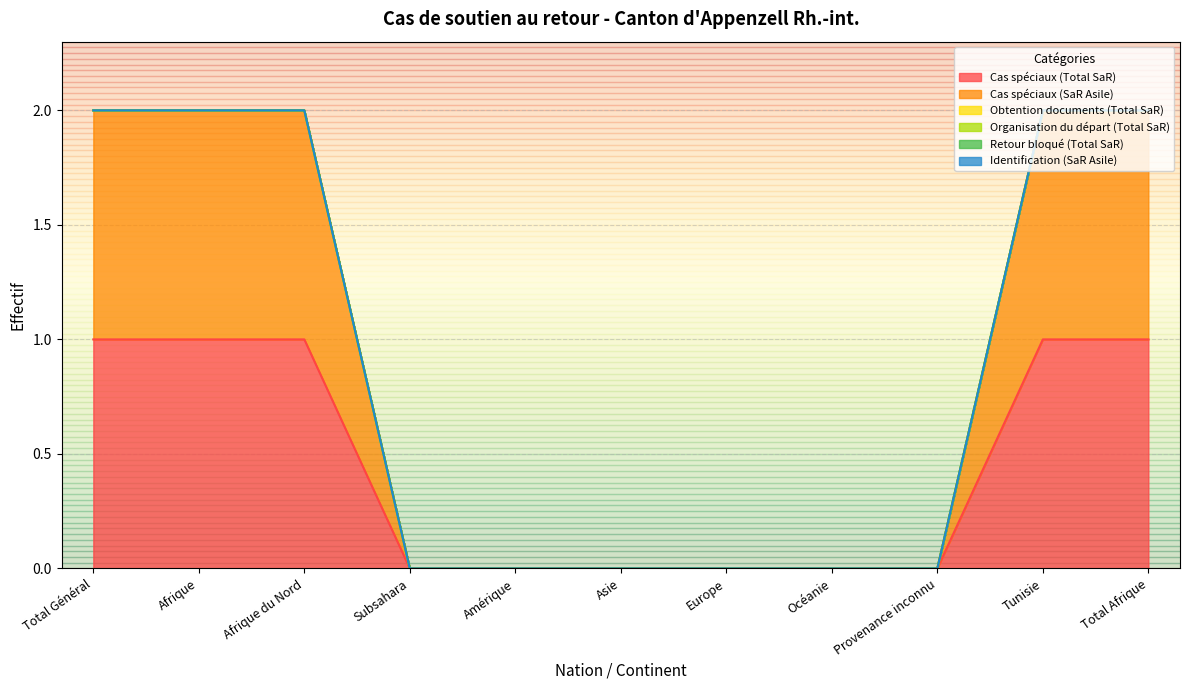

What are all the series names shown in the legend?

Cas spéciaux (Total SaR), Cas spéciaux (SaR Asile), Obtention documents (Total SaR), Organisation du départ (Total SaR), Retour bloqué (Total SaR), Identification (SaR Asile)